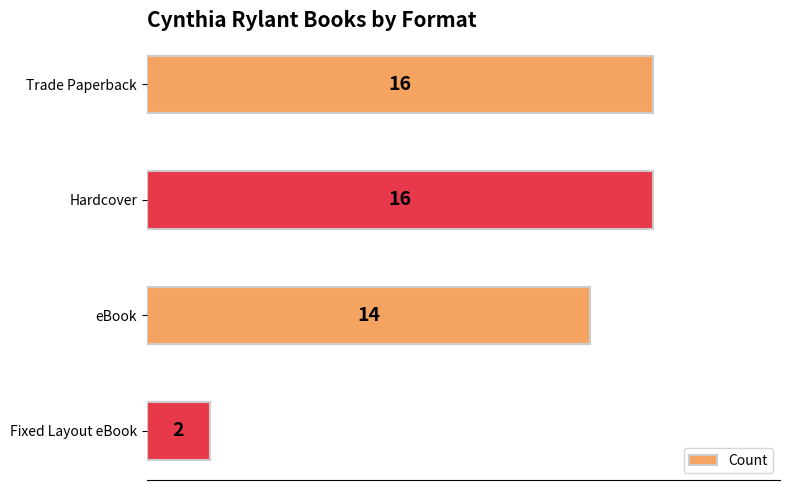

Reading bottom to top, what are all the values shown in this chart?

2	14	16	16